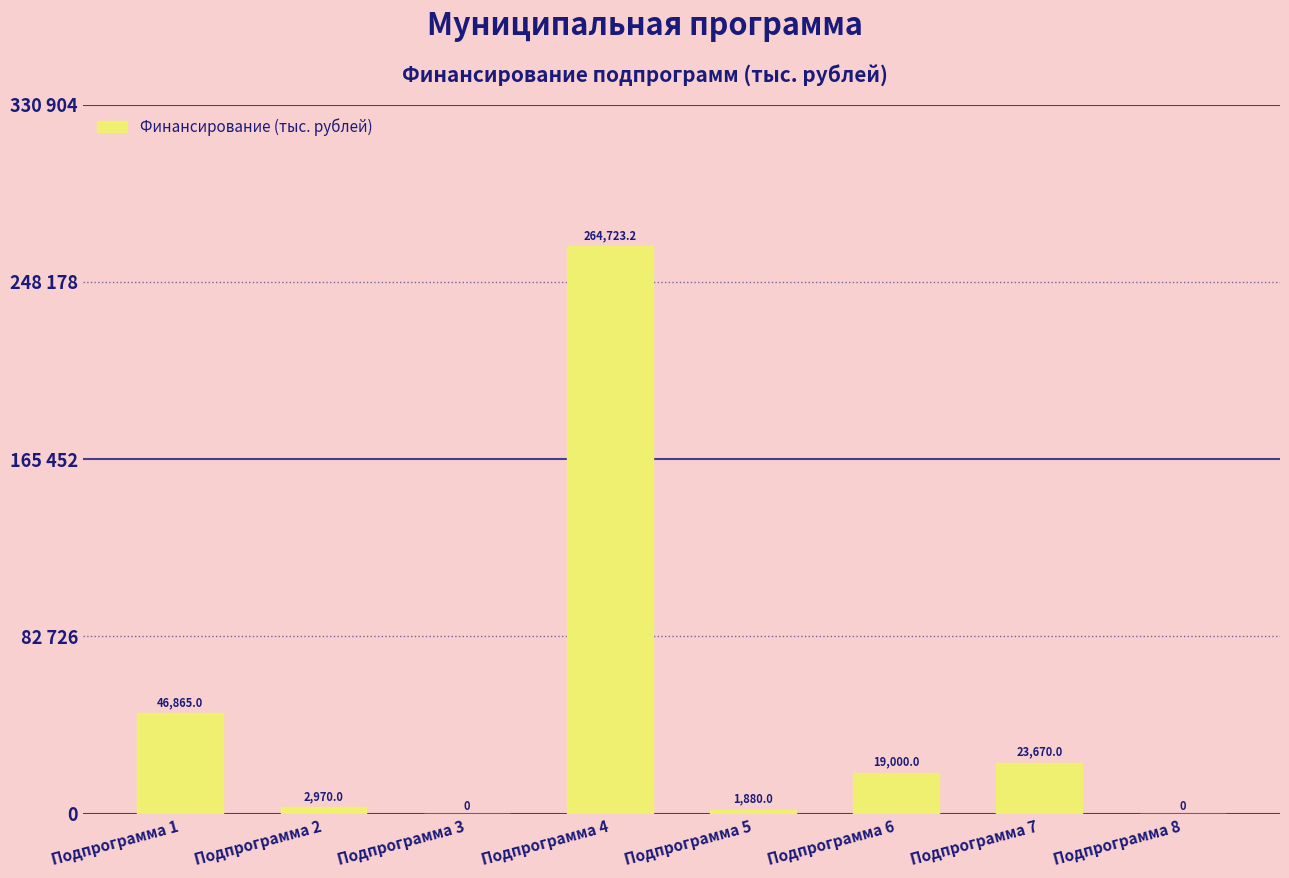

Where does the data first go above 19000?

Подпрограмма 1